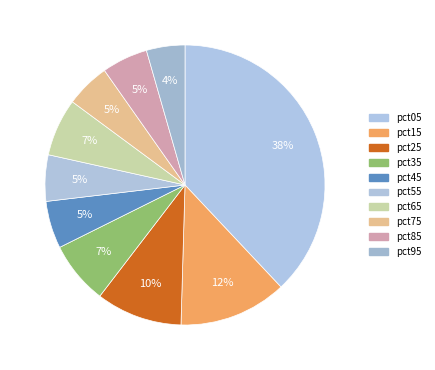

What is the total percentage of pct75 and pct25?

15.1%